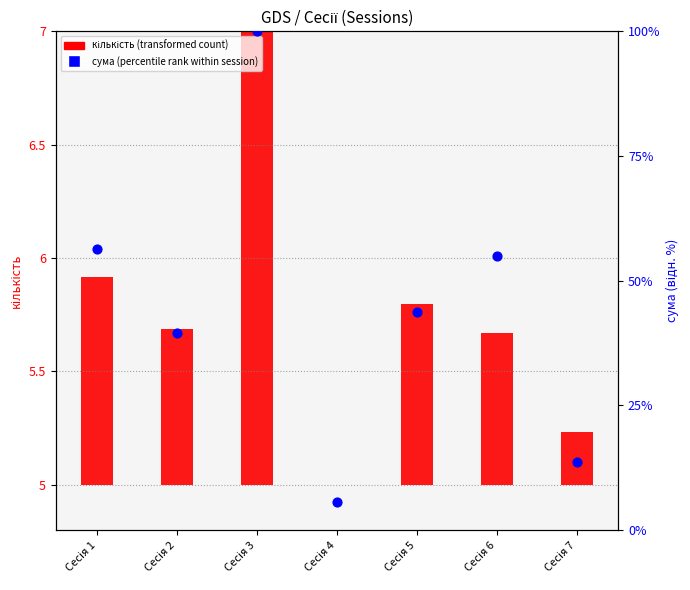

At how many categories does at least one series exceed 39?

5